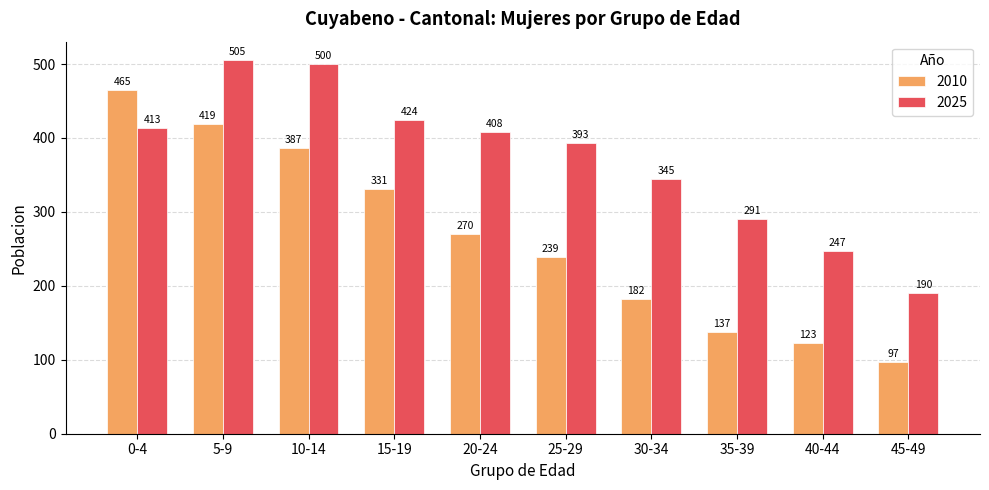

What is the difference between the maximum and second lowest values in the 2025 series?

258